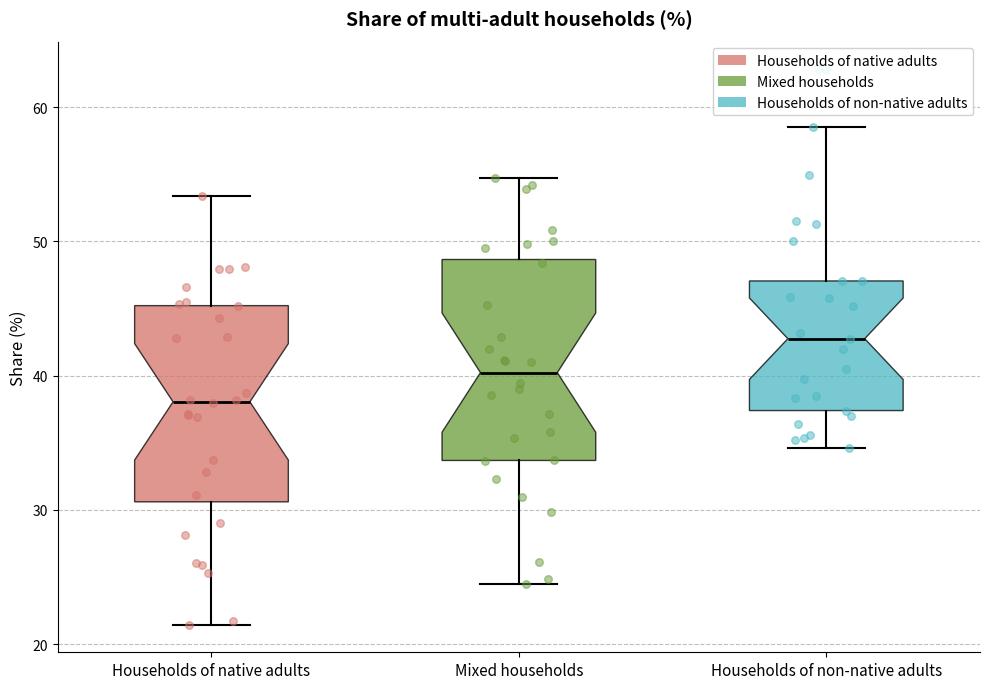

Reading left to right, read every box against the y-axis: the position of its median line, the range the box covers, and the ends of its whiskers. The values are not printed on the chart, so give them approximately, as read against the axis.

Households of native adults: median 38, box 31 to 45, whiskers 21 to 53
Mixed households: median 40, box 34 to 49, whiskers 25 to 55
Households of non-native adults: median 43, box 37 to 47, whiskers 35 to 59